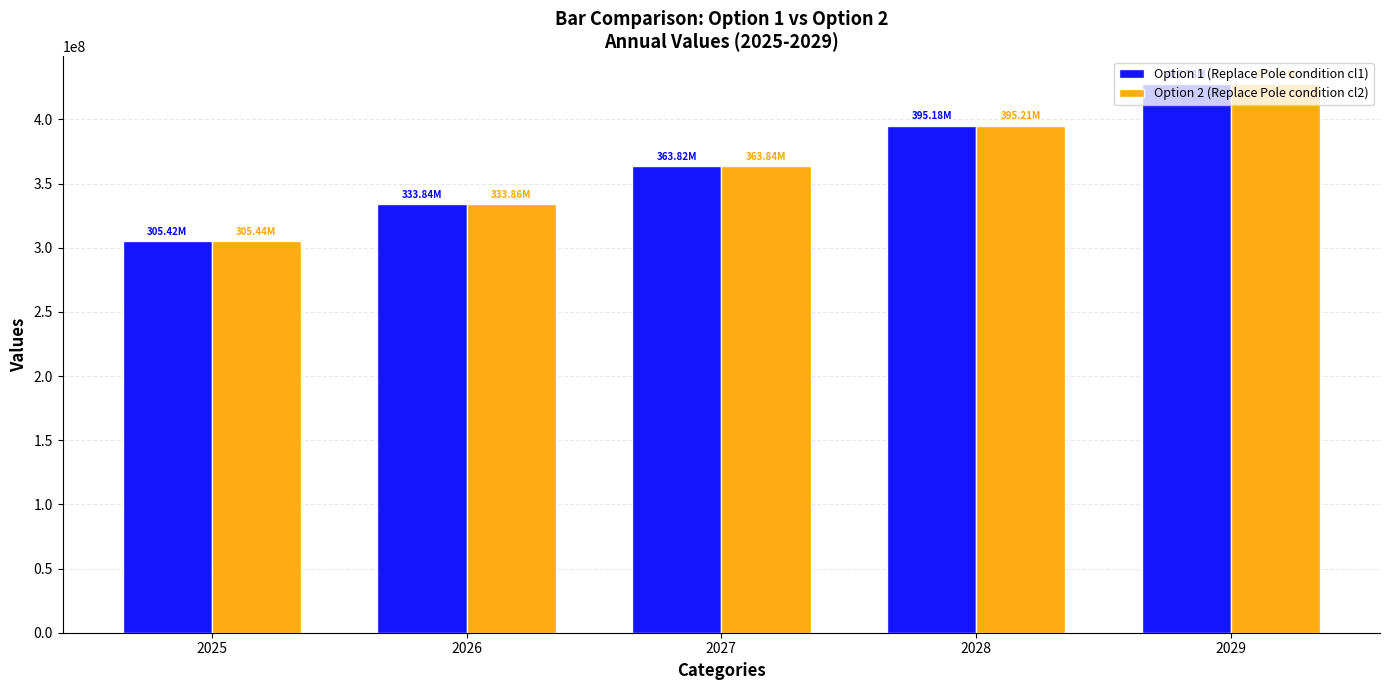

What is the sum of the Option 1 (Replace Pole condition cl1) values at 2025 and 2027?

669234642.0